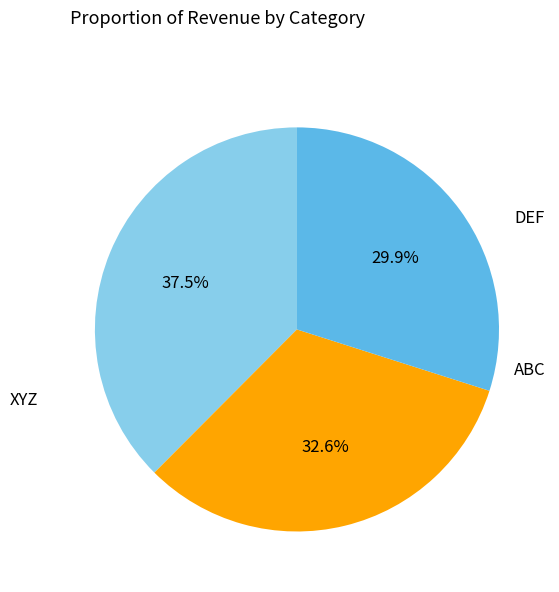

How many slices are in this pie chart?

3